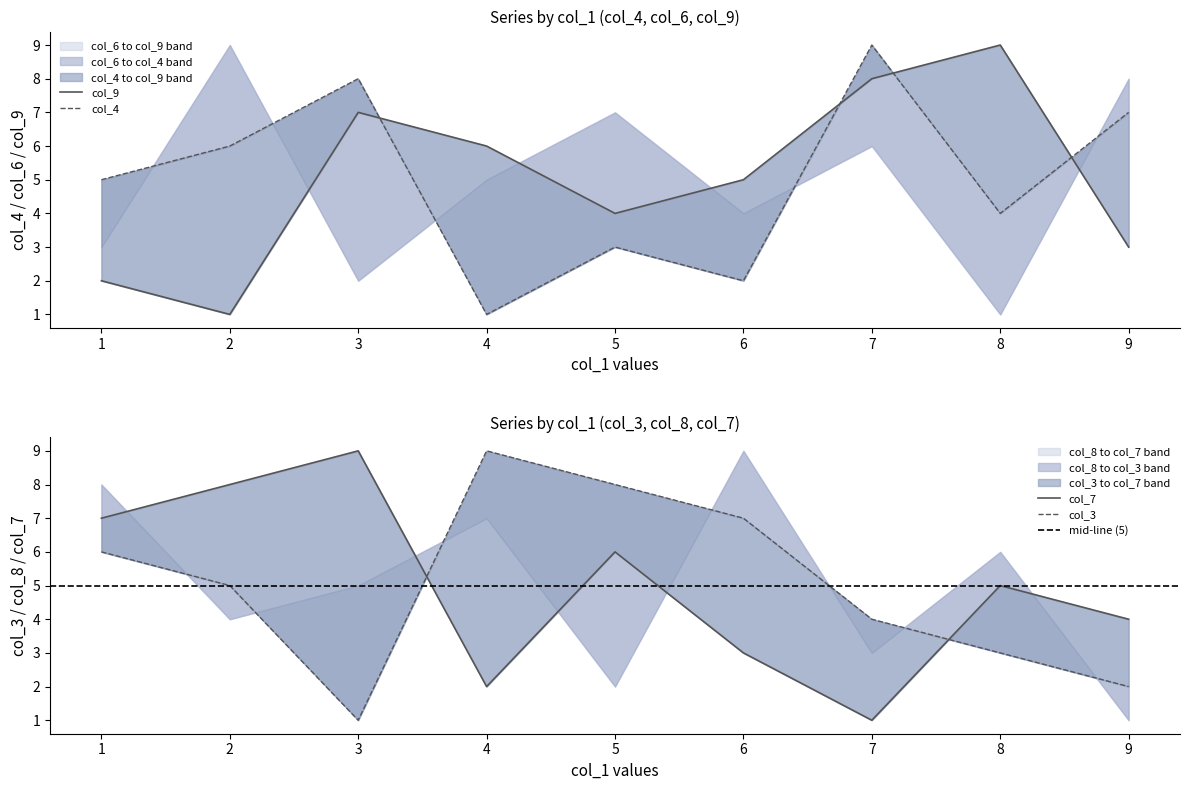

True or false: col_8 has more than 2 interior local peaks.

False